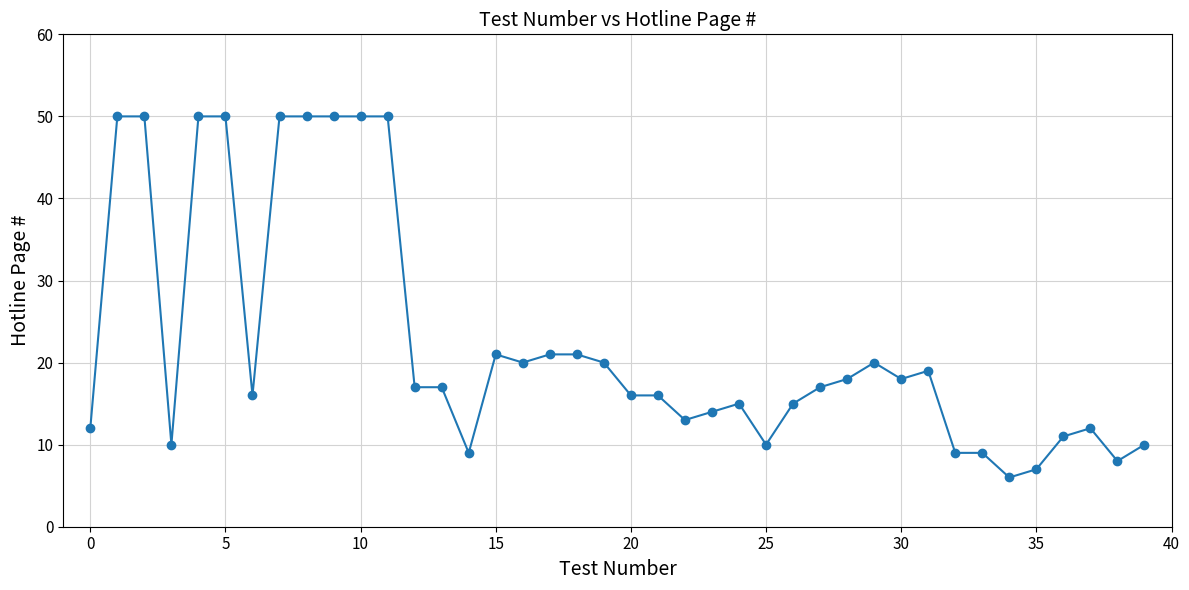

What is the value of the 23rd point from the left?

13